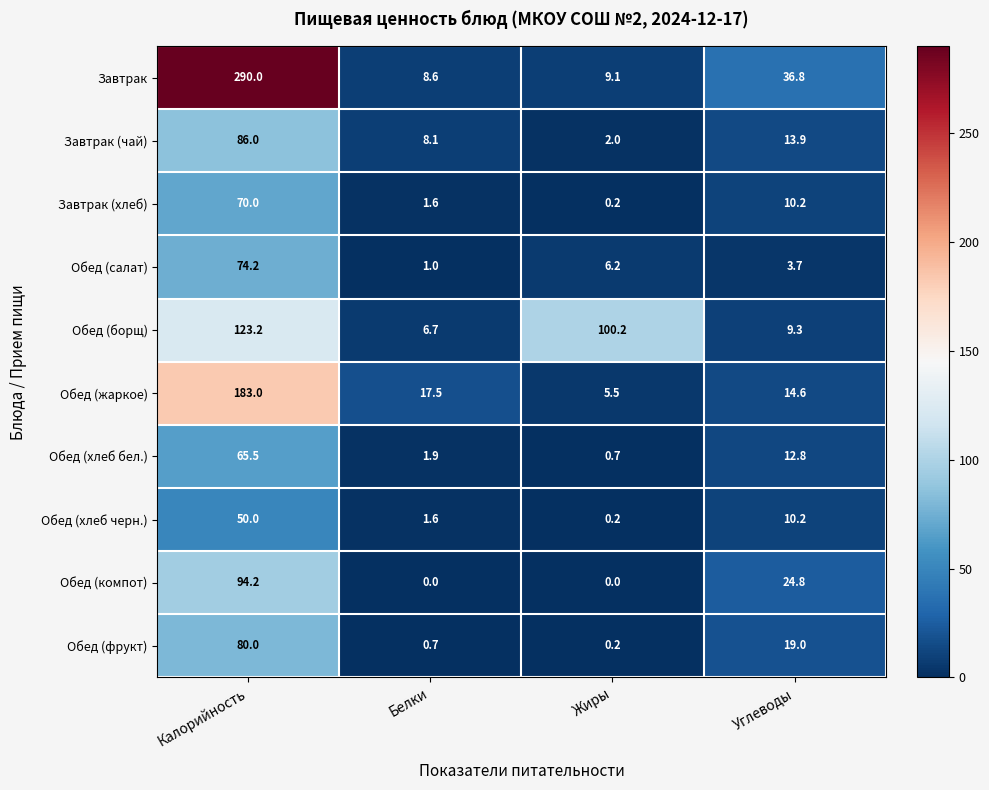

What is the difference between the second highest and second lowest values in the Обед (фрукт) series?

18.3